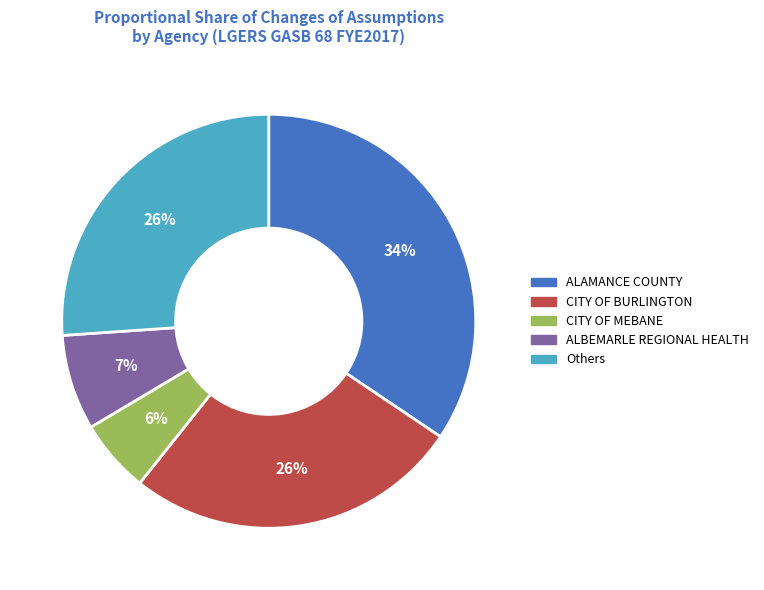

Is there a majority slice in this chart?

No